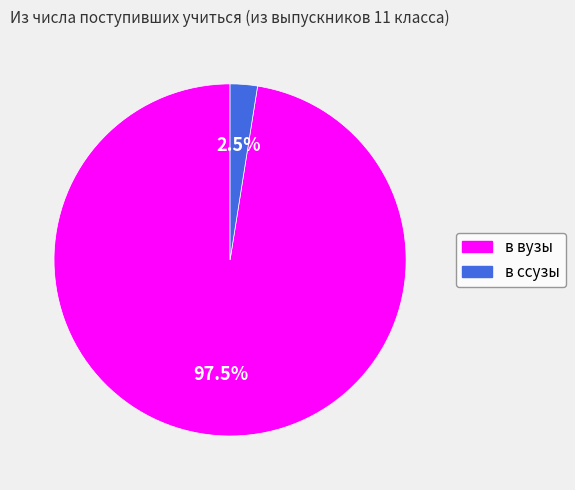

Which has a higher value, в ссузы or в вузы?

в вузы